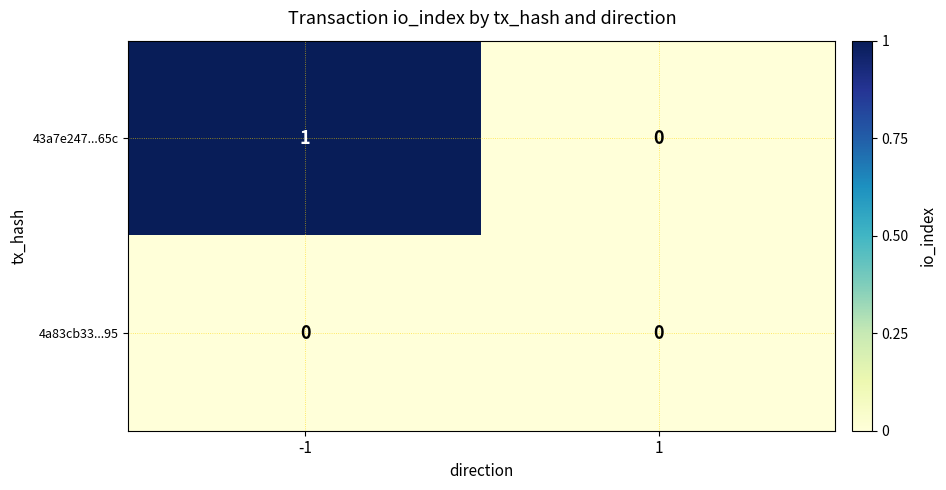

What is the difference between the highest and lowest values at -1?

1